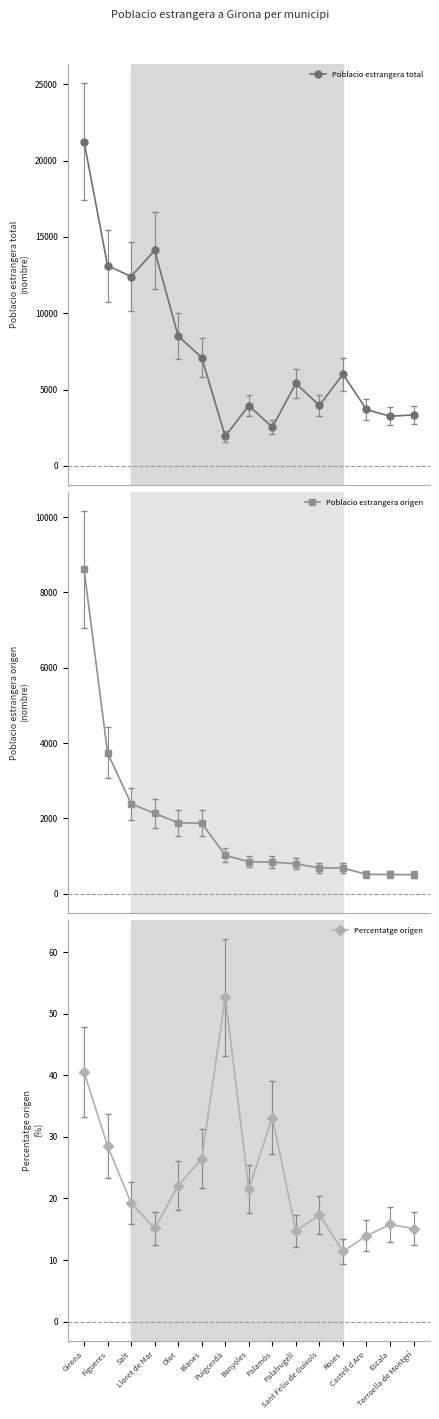

At which label does Poblacio estrangera total first exceed 5396?

Girona